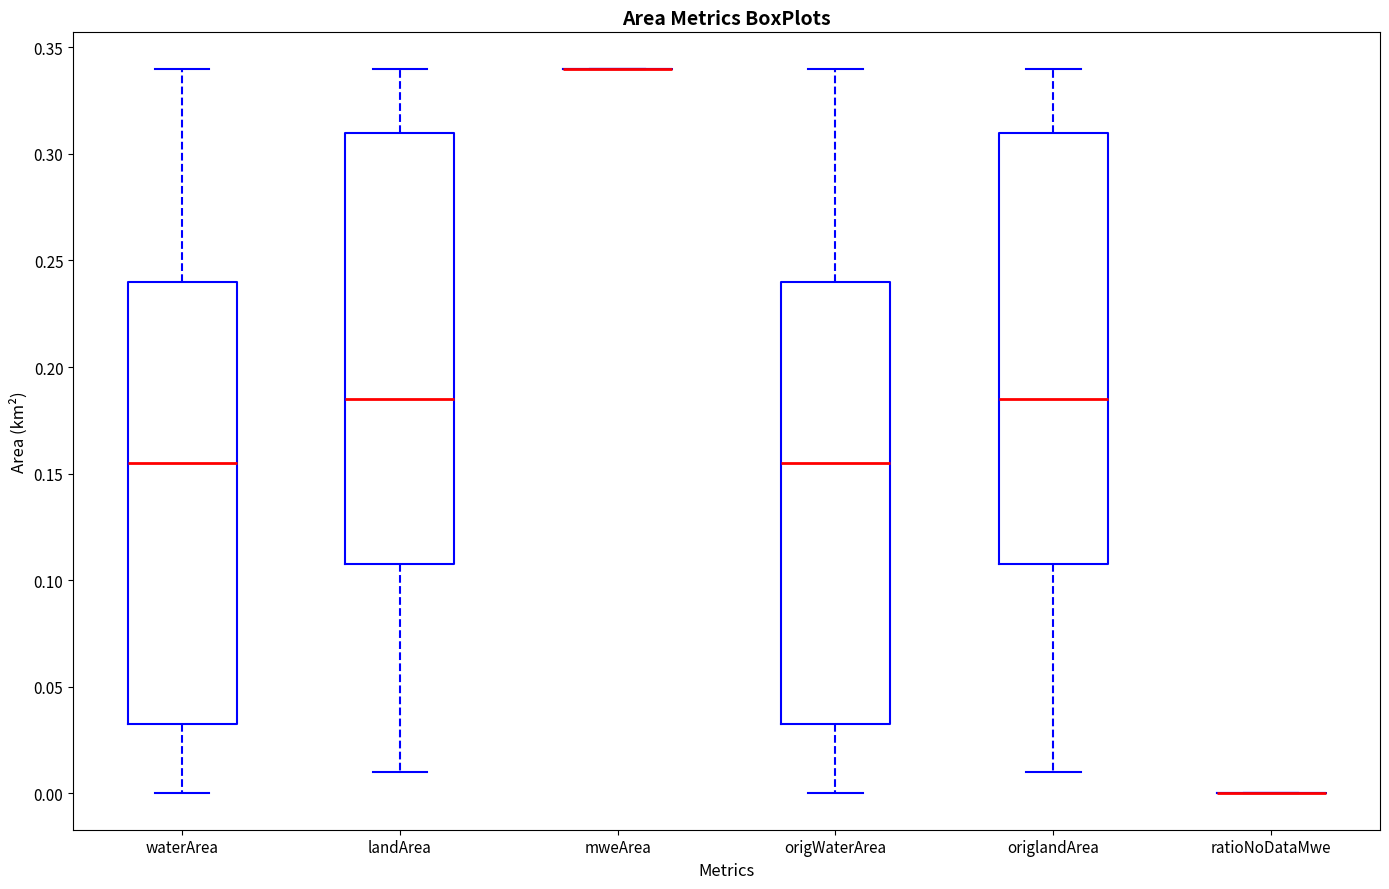

Where is the lower edge of the box for waterArea on the y-axis? The values are not printed on the chart, so give them approximately, as read against the axis.

0.035